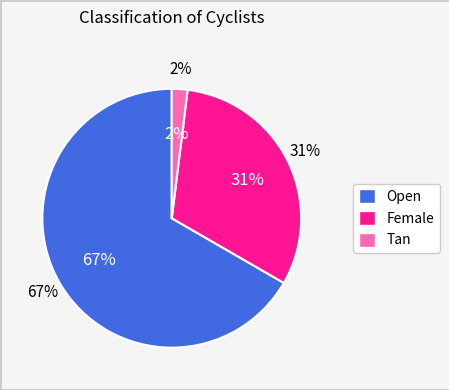

How many segments does this pie chart have?

3